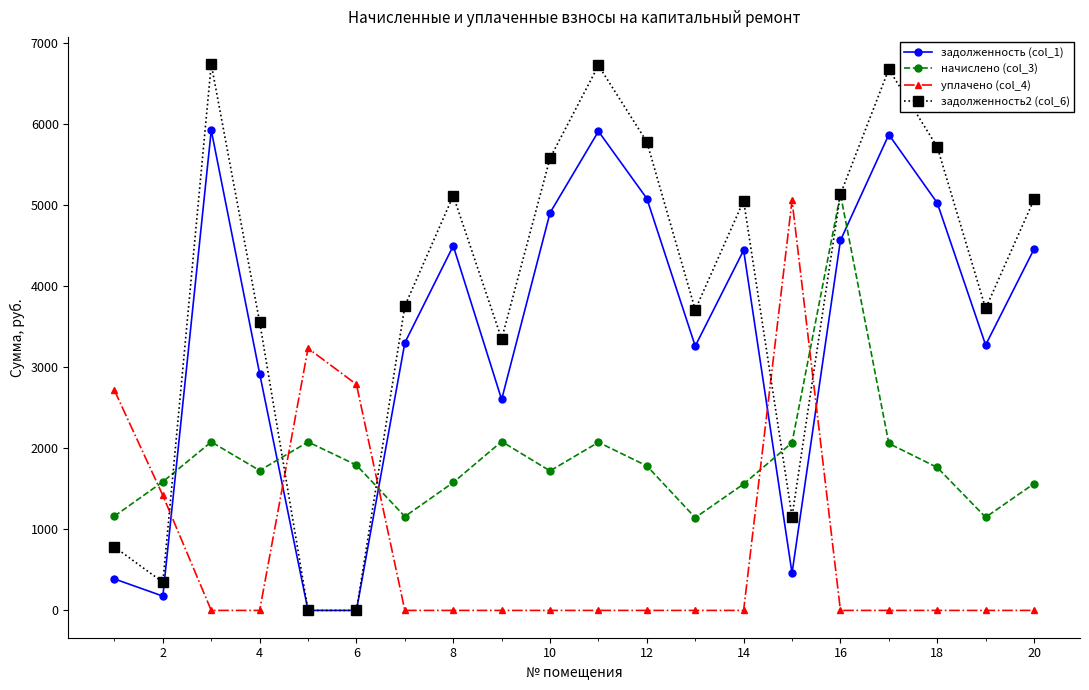

How many data points in задолженность (col_1) are above 4445?

10